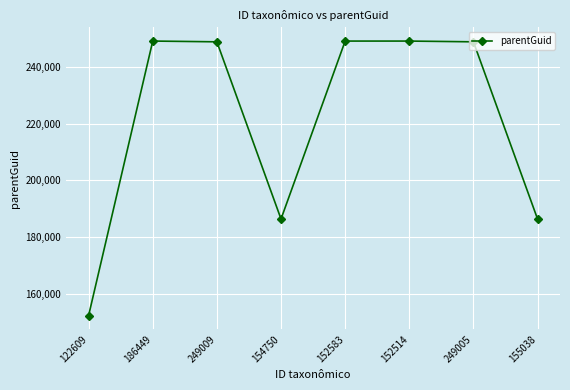

What is the label of the 2nd point from the right?

249005